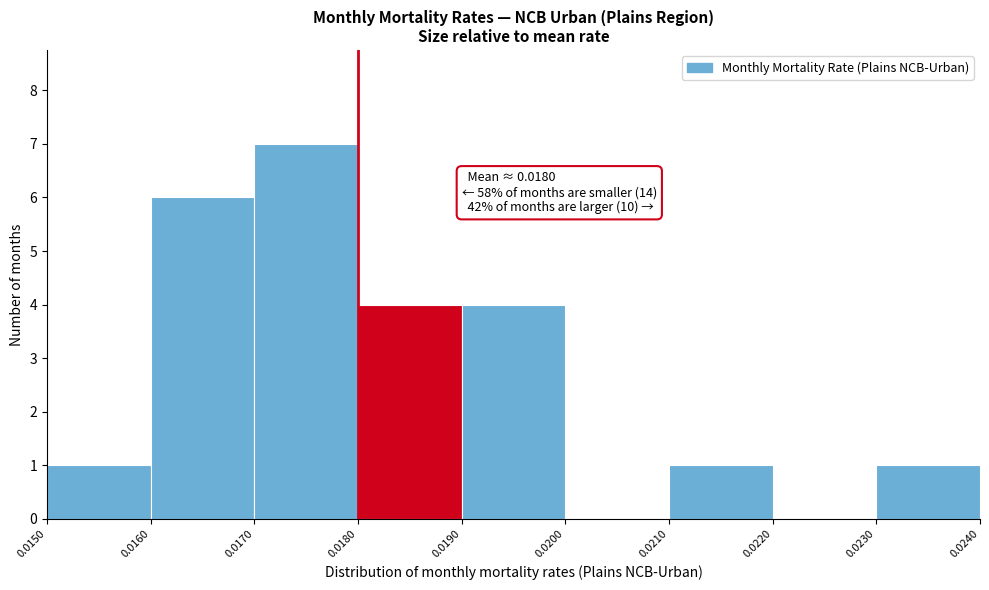

Over which range of the x-axis is the bar tallest?

0.0170 to 0.0180